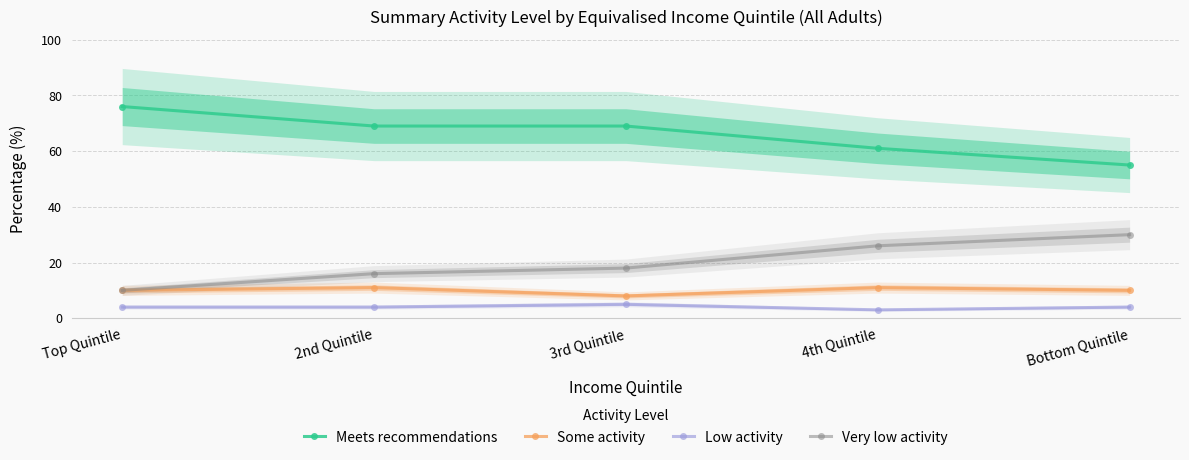

What position from the right is 4th Quintile?

2